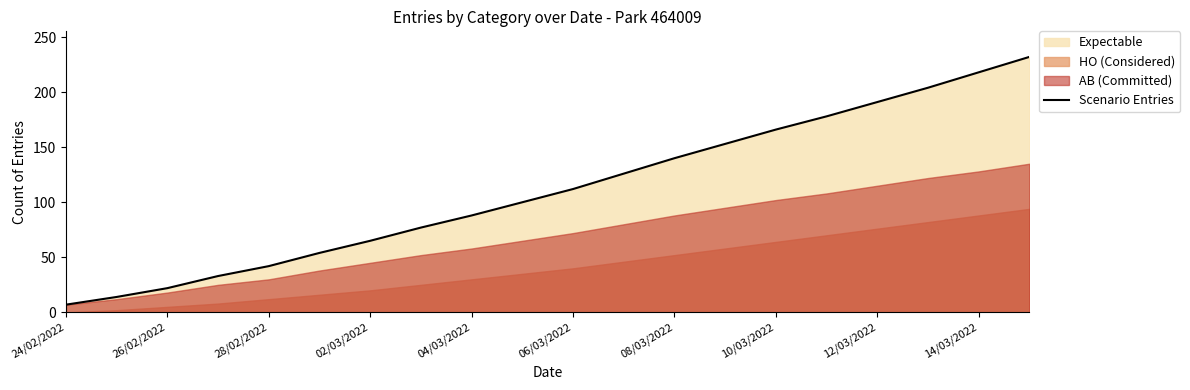

Which category has the lowest value across all series?

24/02/2022